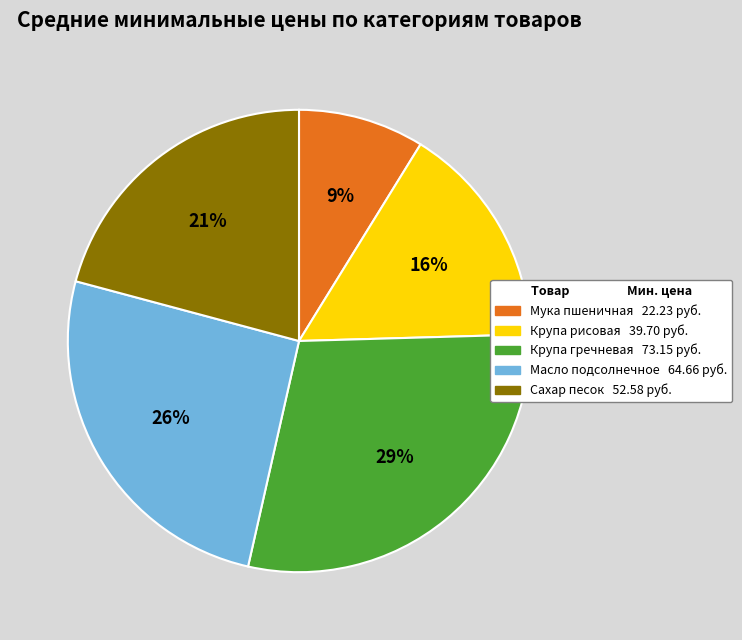

To the nearest percent, what is the average slice percentage?

20%